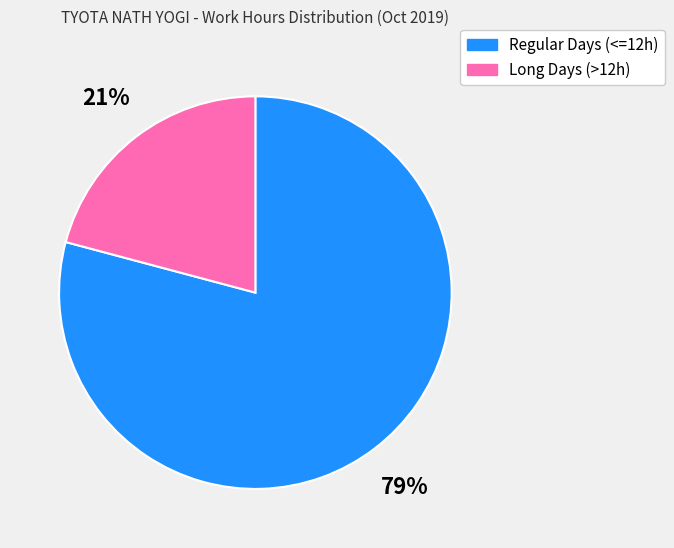

Does any single category account for the majority?

Yes